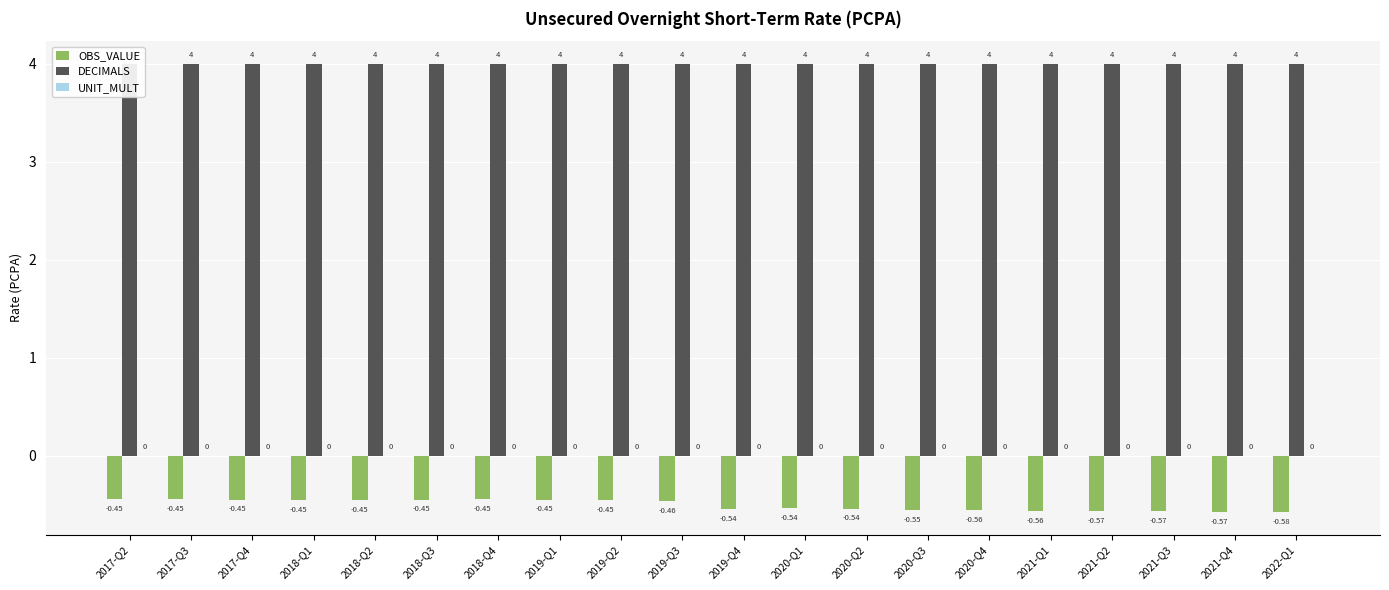

What is the label of the 4th bar from the left?

2018-Q1